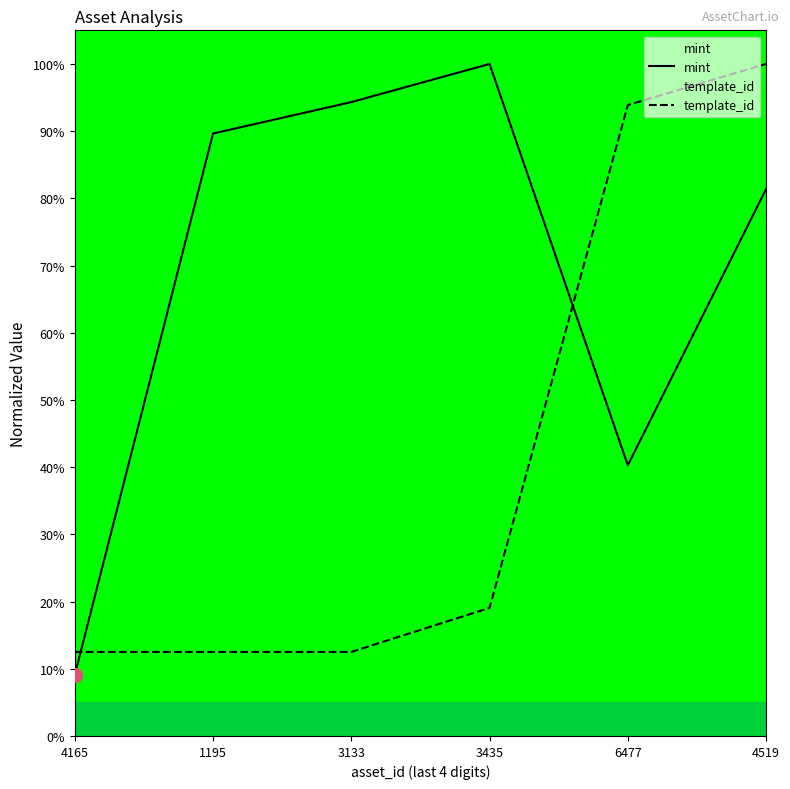

Is this an area chart (filled region under the line)?

No